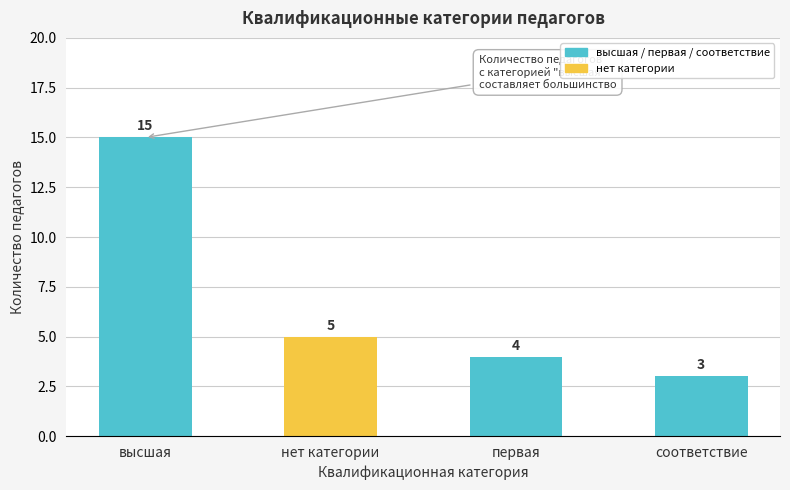

Rank the categories by value from highest to lowest.

высшая, нет категории, первая, соответствие